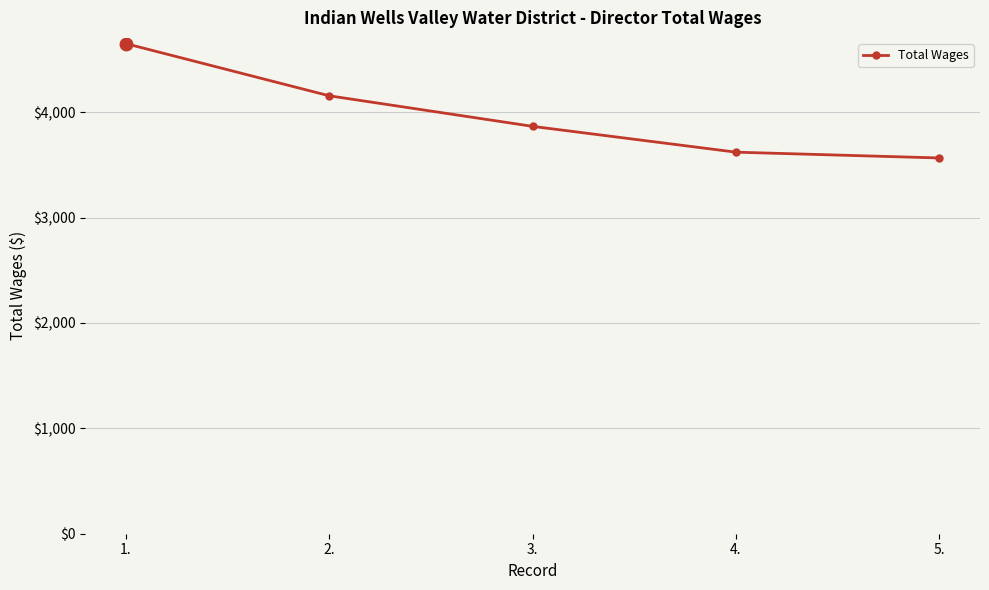

List the labels in order of value, smallest first.

5., 4., 3., 2., 1.